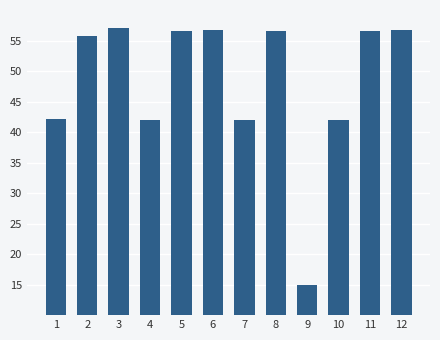

What is the value of the 10th bar from the left?

42.0